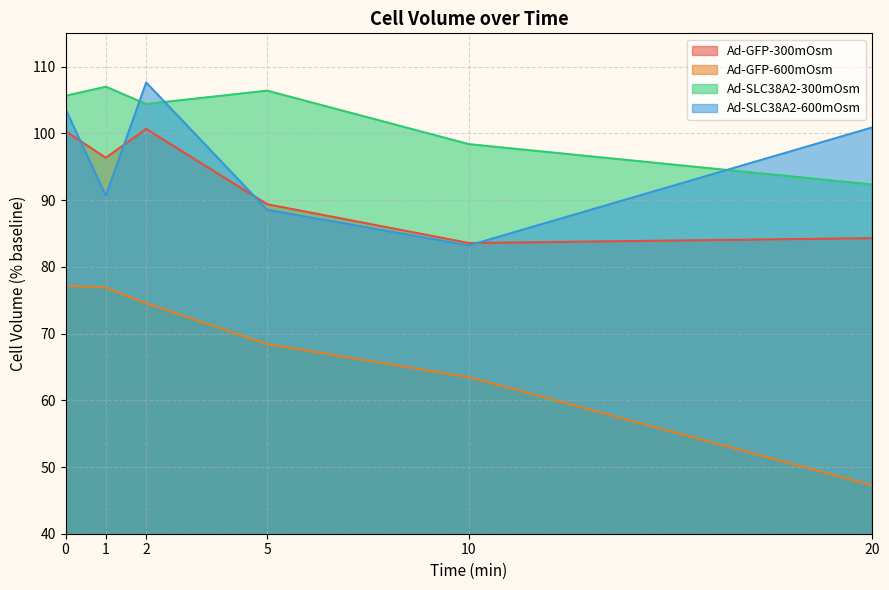

Between 2 and 5, which series saw the biggest shift?

Ad-SLC38A2-600mOsm